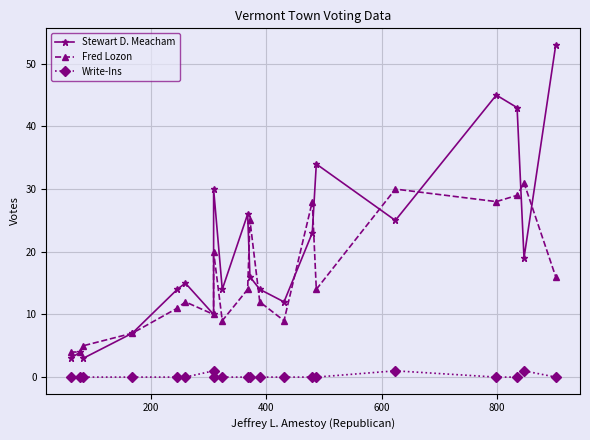

What is the greatest value displayed?

53